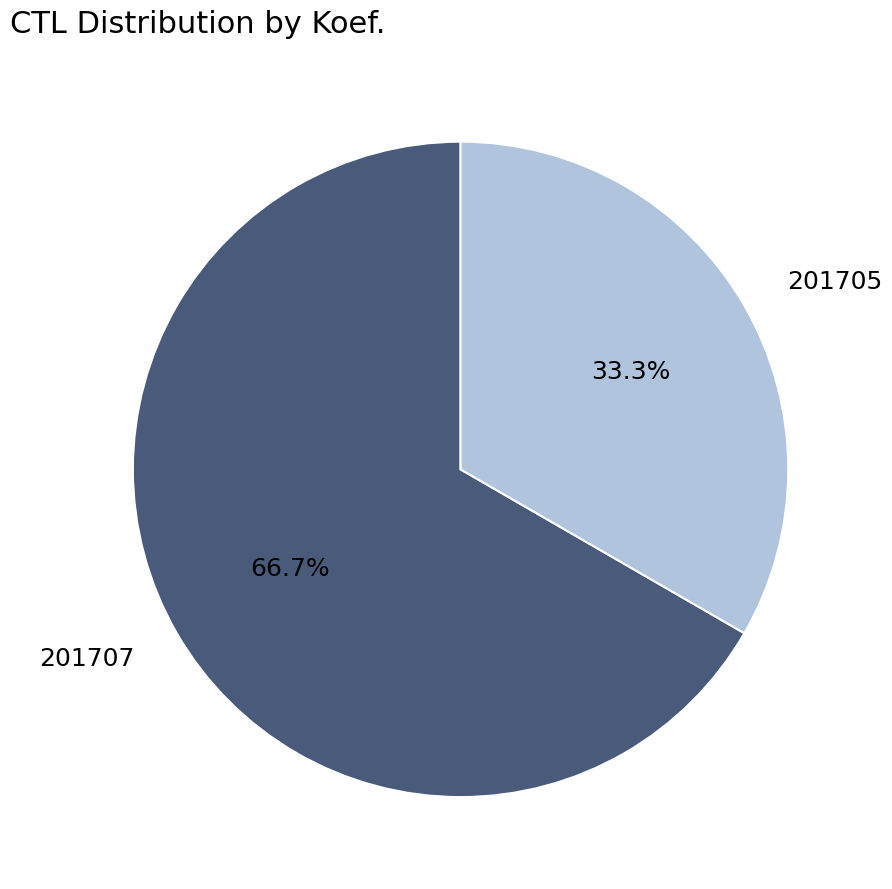

Which category accounts for the majority?

201707